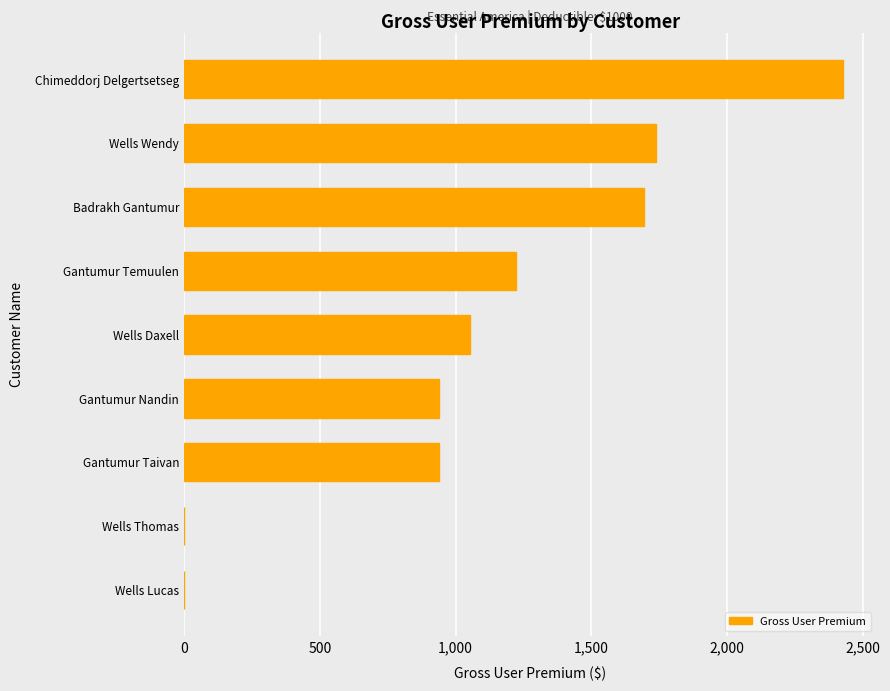

How many series are shown in this chart?

1